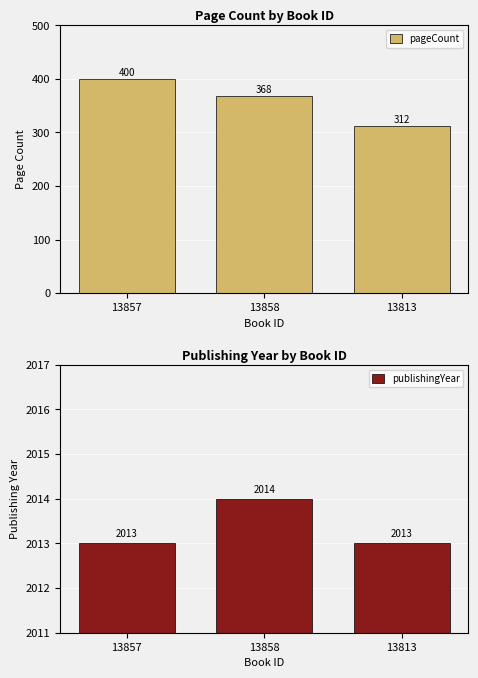

What is the difference between the maximum and minimum values in the pageCount series?

88